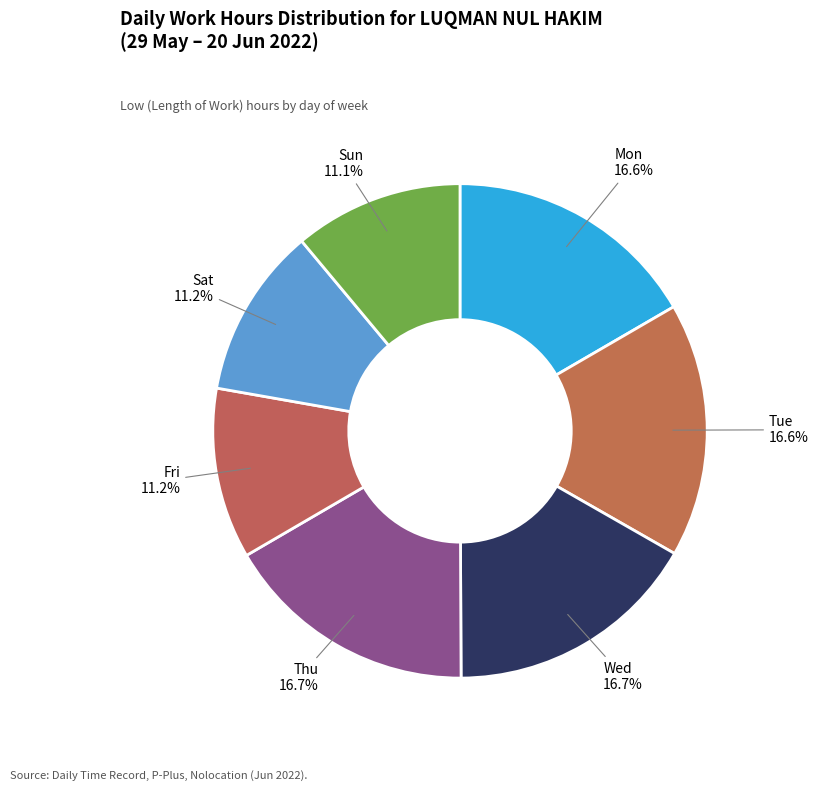

How many slices are in this pie chart?

7